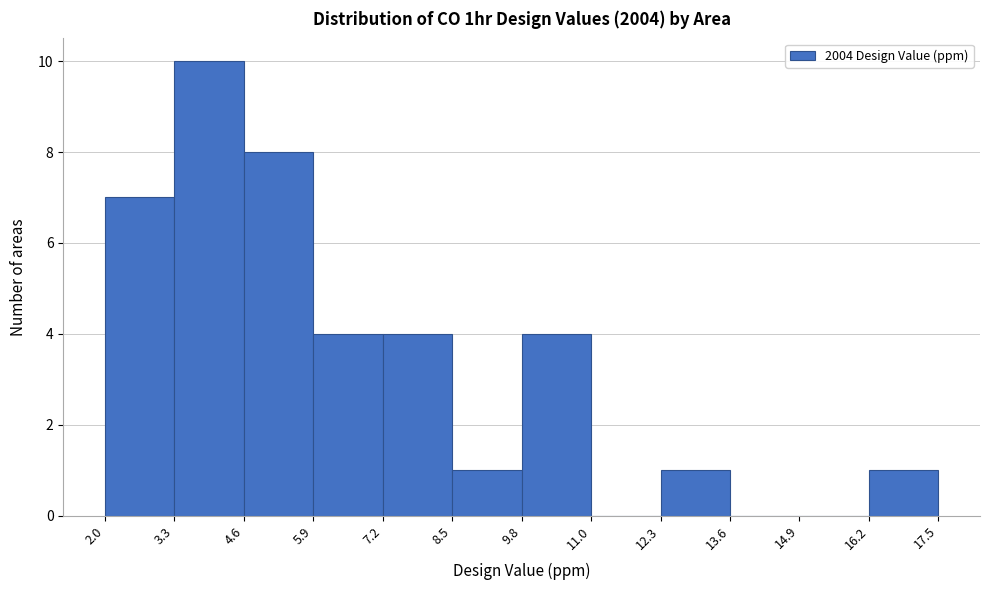

Reading left to right, list every bar in this chart as the range it spans on the x-axis followed by its height. The values are not printed on the chart, so give them approximately, as read against the axis.

2.0 to 3.3: 7
3.3 to 4.6: 10
4.6 to 5.9: 8
5.9 to 7.2: 4
7.2 to 8.5: 4
8.5 to 9.8: 1
9.8 to 11.0: 4
11.0 to 12.3: 0
12.3 to 13.6: 1
13.6 to 14.9: 0
14.9 to 16.2: 0
16.2 to 17.5: 1